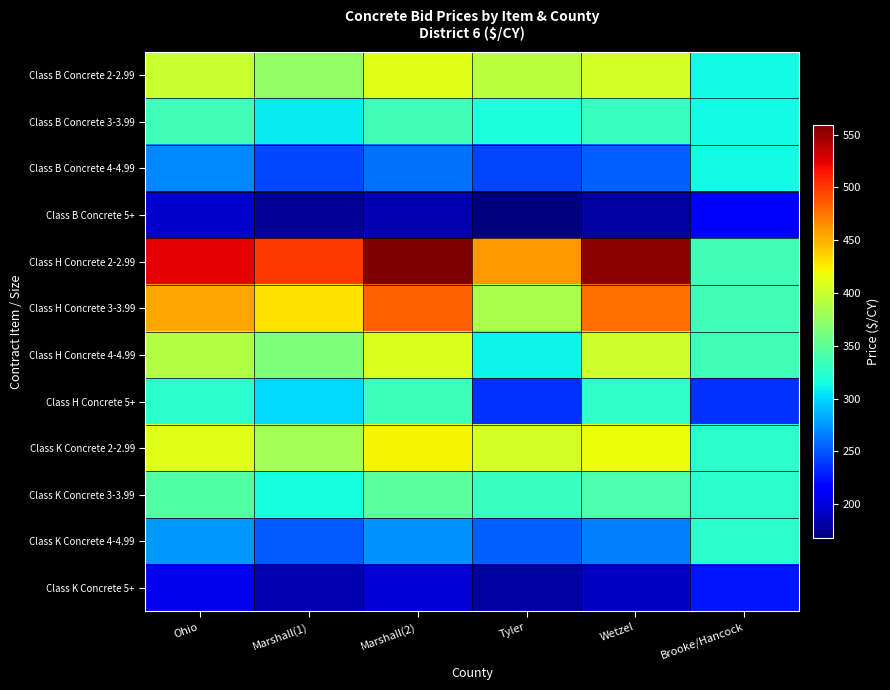

Reading left to right, transcribe all the data shown in this chart.

Class B Concrete 2-2.99: Ohio=400.0	Marshall(1)=373.0	Marshall(2)=411.0	Tyler=393.0	Wetzel=405.0	Brooke/Hancock=314.0
Class B Concrete 3-3.99: Ohio=335.0	Marshall(1)=308.0	Marshall(2)=336.0	Tyler=318.0	Wetzel=330.0	Brooke/Hancock=314.0
Class B Concrete 4-4.99: Ohio=270.0	Marshall(1)=245.0	Marshall(2)=261.0	Tyler=243.0	Wetzel=255.0	Brooke/Hancock=314.0
Class B Concrete 5+: Ohio=195.0	Marshall(1)=177.0	Marshall(2)=186.0	Tyler=168.0	Wetzel=180.0	Brooke/Hancock=214.0
Class H Concrete 2-2.99: Ohio=525.0	Marshall(1)=500.0	Marshall(2)=559.0	Tyler=461.0	Wetzel=553.0	Brooke/Hancock=336.0
Class H Concrete 3-3.99: Ohio=455.0	Marshall(1)=430.0	Marshall(2)=484.0	Tyler=386.0	Wetzel=478.0	Brooke/Hancock=336.0
Class H Concrete 4-4.99: Ohio=390.0	Marshall(1)=365.0	Marshall(2)=409.0	Tyler=311.0	Wetzel=403.0	Brooke/Hancock=336.0
Class H Concrete 5+: Ohio=325.0	Marshall(1)=300.0	Marshall(2)=334.0	Tyler=236.0	Wetzel=328.0	Brooke/Hancock=236.5
Class K Concrete 2-2.99: Ohio=410.0	Marshall(1)=383.0	Marshall(2)=423.0	Tyler=405.0	Wetzel=417.0	Brooke/Hancock=325.0
Class K Concrete 3-3.99: Ohio=345.0	Marshall(1)=317.0	Marshall(2)=348.0	Tyler=330.0	Wetzel=342.0	Brooke/Hancock=325.0
Class K Concrete 4-4.99: Ohio=275.0	Marshall(1)=252.0	Marshall(2)=273.0	Tyler=255.0	Wetzel=267.0	Brooke/Hancock=325.0
Class K Concrete 5+: Ohio=205.0	Marshall(1)=185.0	Marshall(2)=198.0	Tyler=180.0	Wetzel=192.0	Brooke/Hancock=225.4